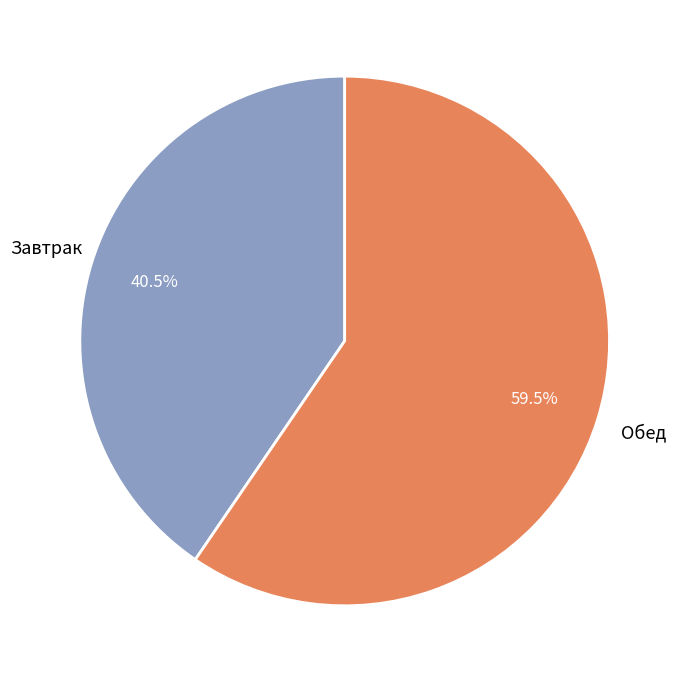

What is the majority slice?

Обед